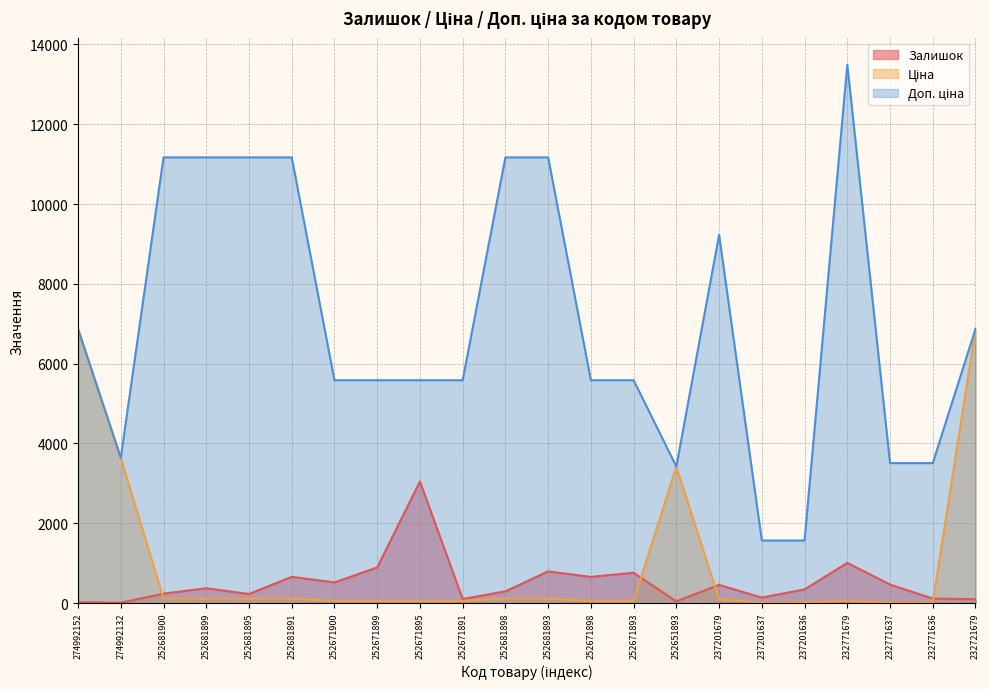

Which series ends up on top after the final intersection of Залишок and Ціна?

Ціна